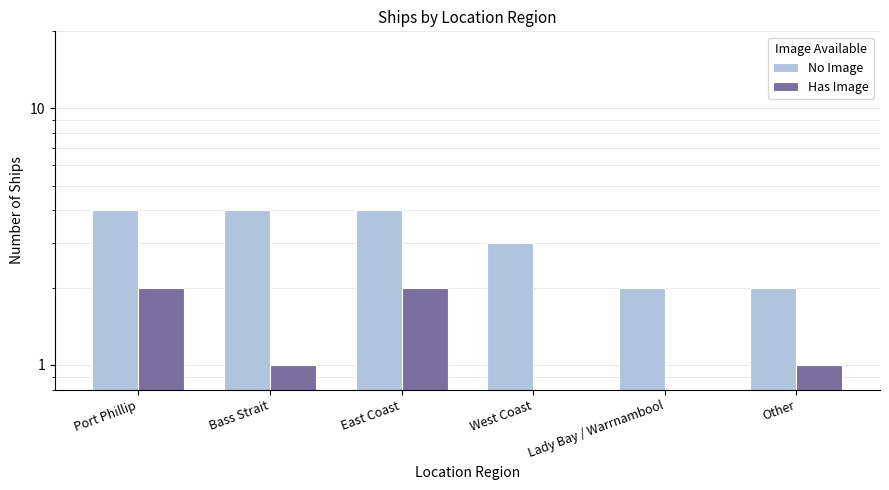

What position from the left is Lady Bay / Warrnambool?

5